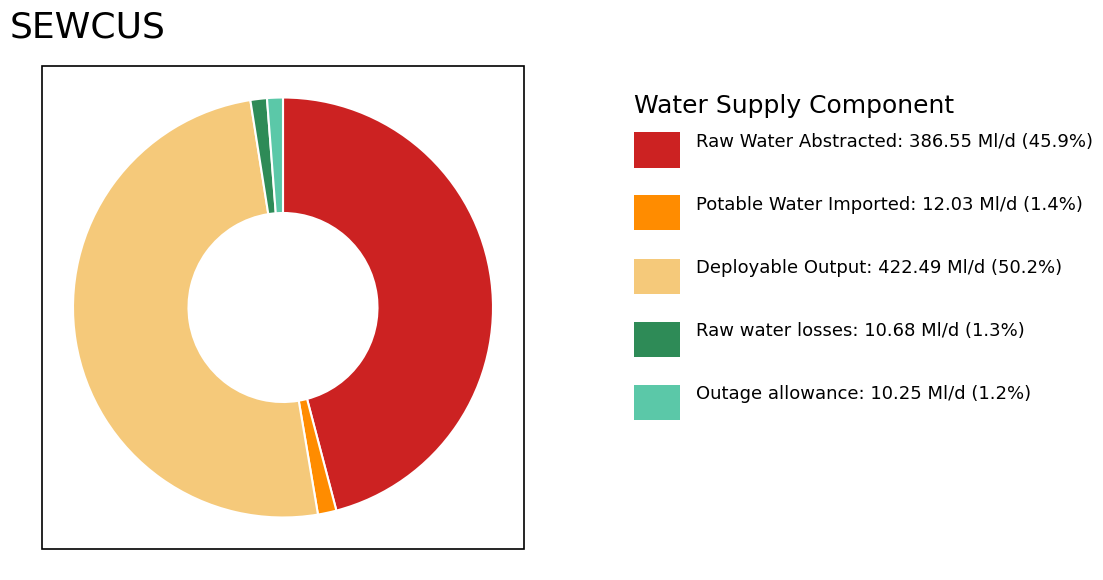

Does any single category account for the majority?

Yes